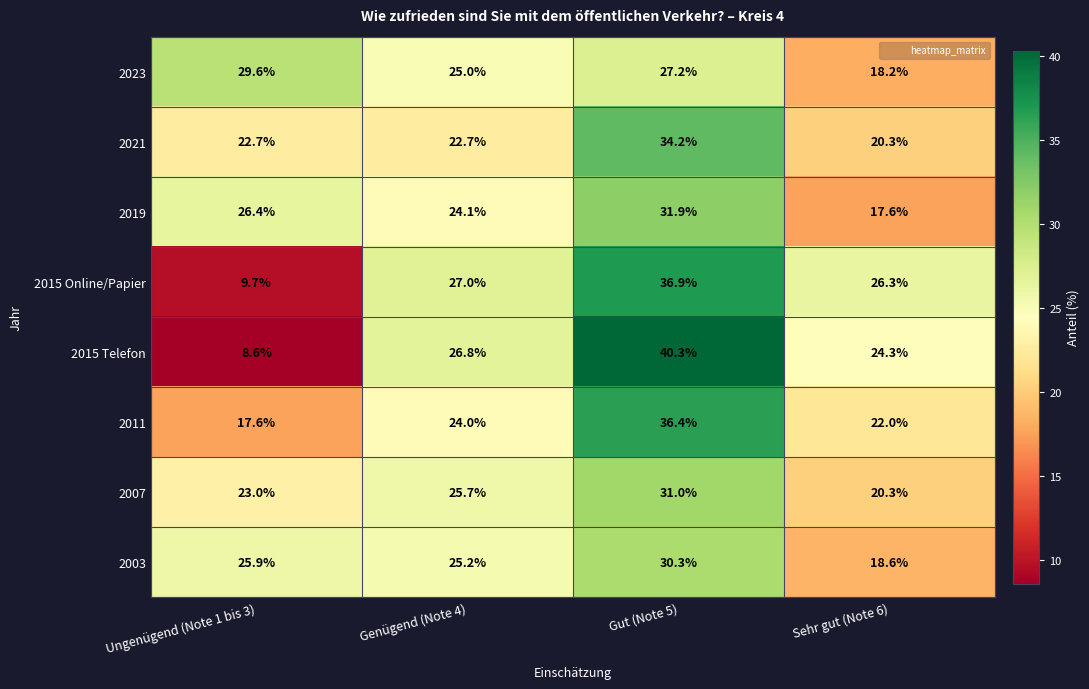

At how many categories does at least one series exceed 19?

4